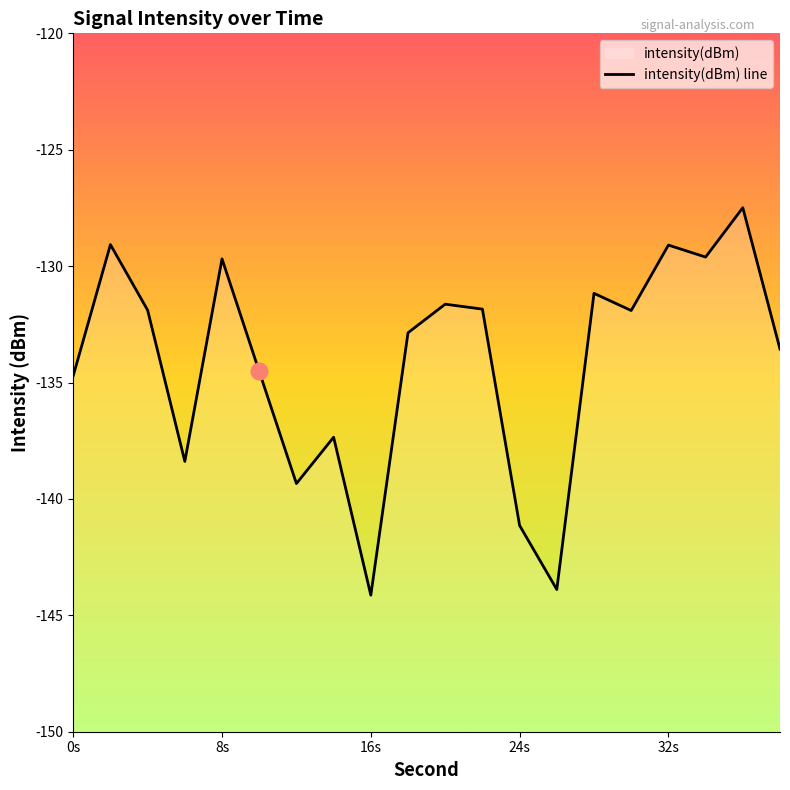

Reading left to right, list all the values displayed in this chart.

-134.7	-129.1	-131.9	-138.4	-129.7	-134.5	-139.3	-137.3	-144.1	-132.9	-131.6	-131.8	-141.1	-143.9	-131.2	-131.9	-129.1	-129.6	-127.5	-133.6